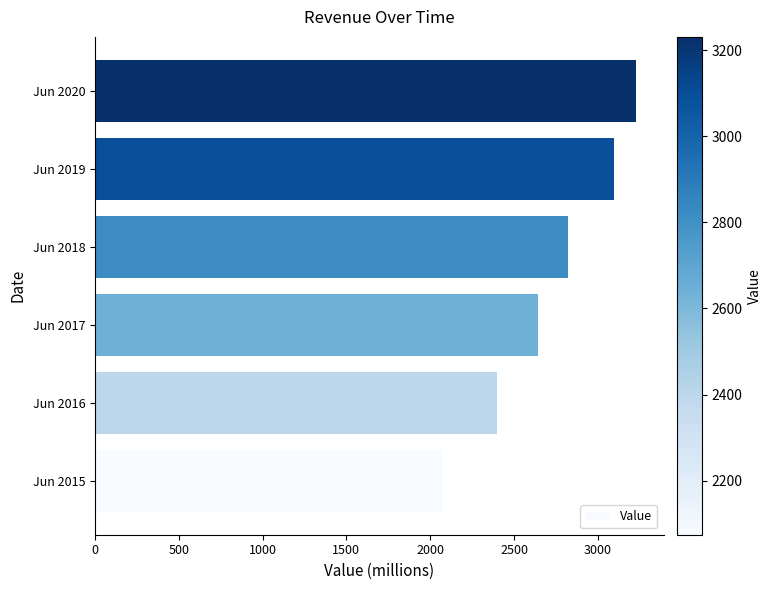

Between Jun 2020 and Jun 2017, which is larger?

Jun 2020